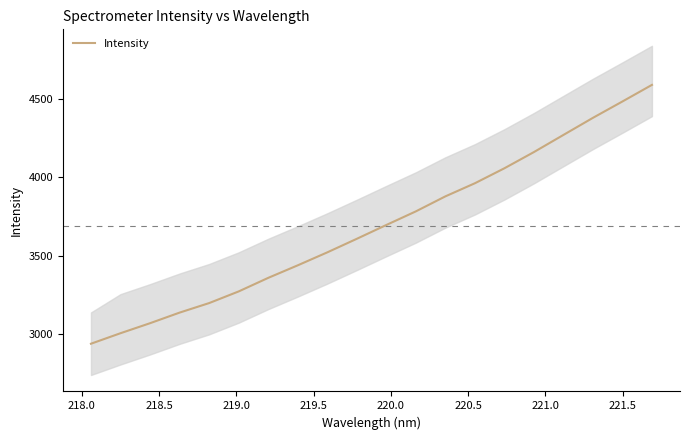

How many lines are shown in the chart?

1